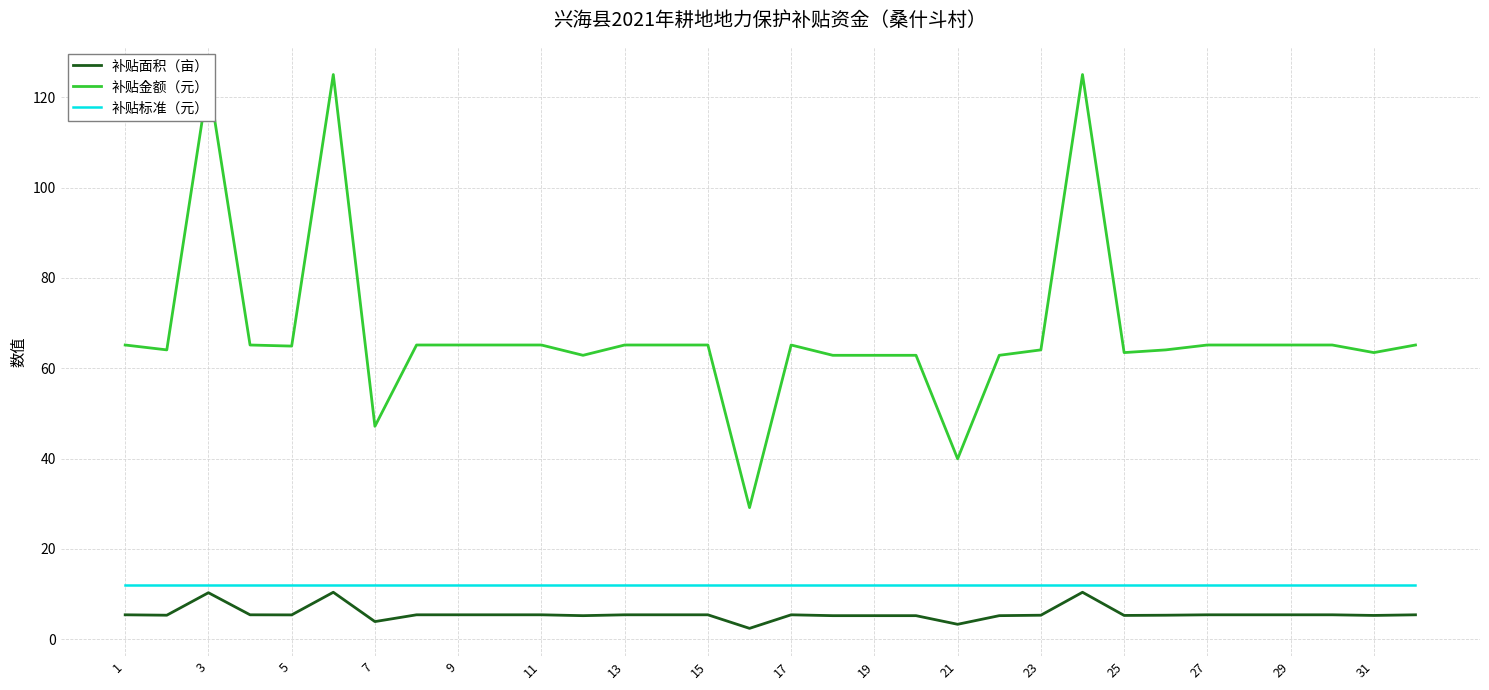

What is the greatest value displayed?

125.0